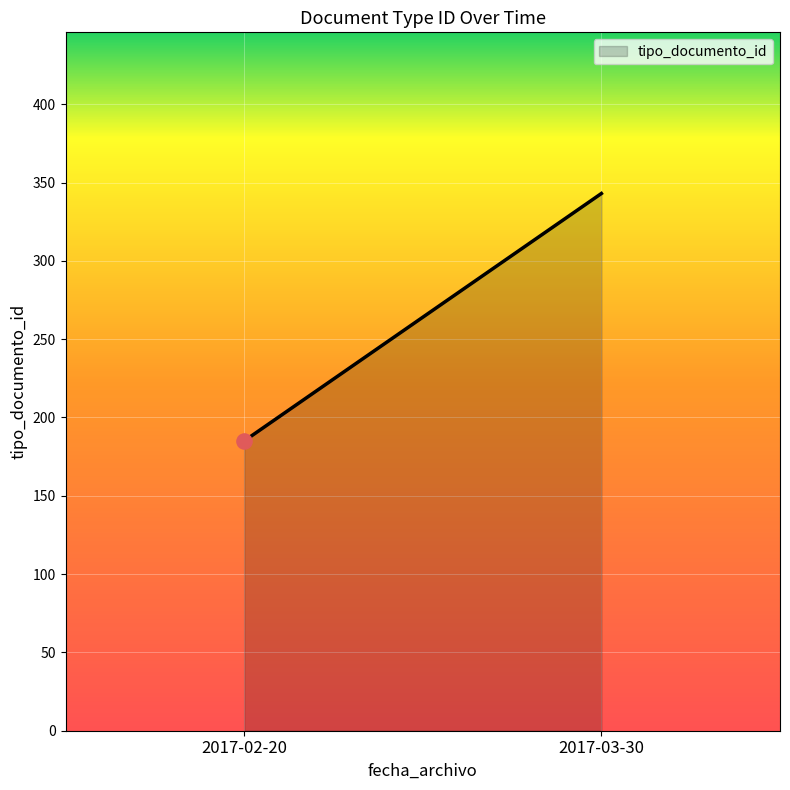

Which has a higher value, 2017-02-20 or 2017-02-20?

2017-02-20